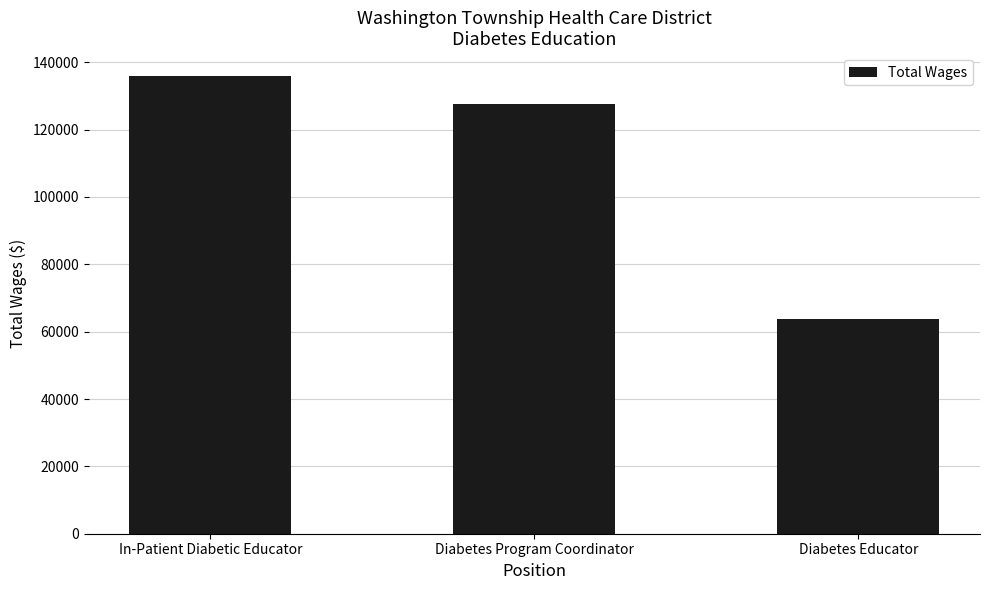

Reading left to right, what are all the values shown in this chart?

In-Patient Diabetic Educator=135928	Diabetes Program Coordinator=127551	Diabetes Educator=63702